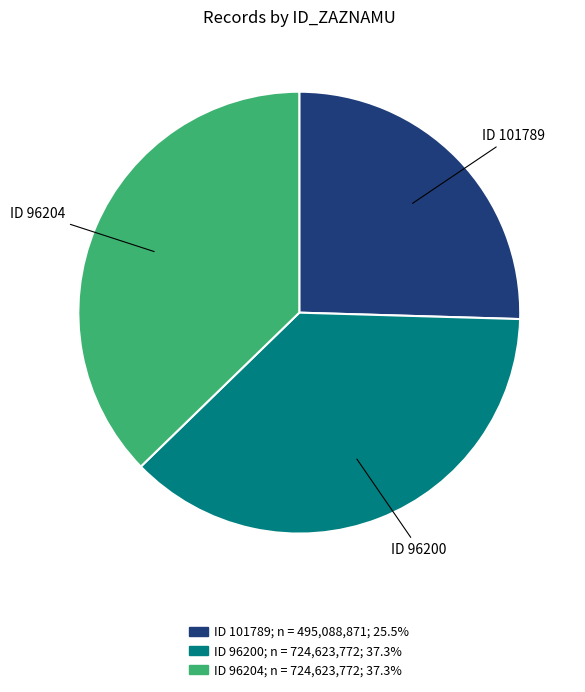

Do ID 101789; n = 495,088,871; 25.5% and ID 96200; n = 724,623,772; 37.3% together represent more than half of the pie?

Yes